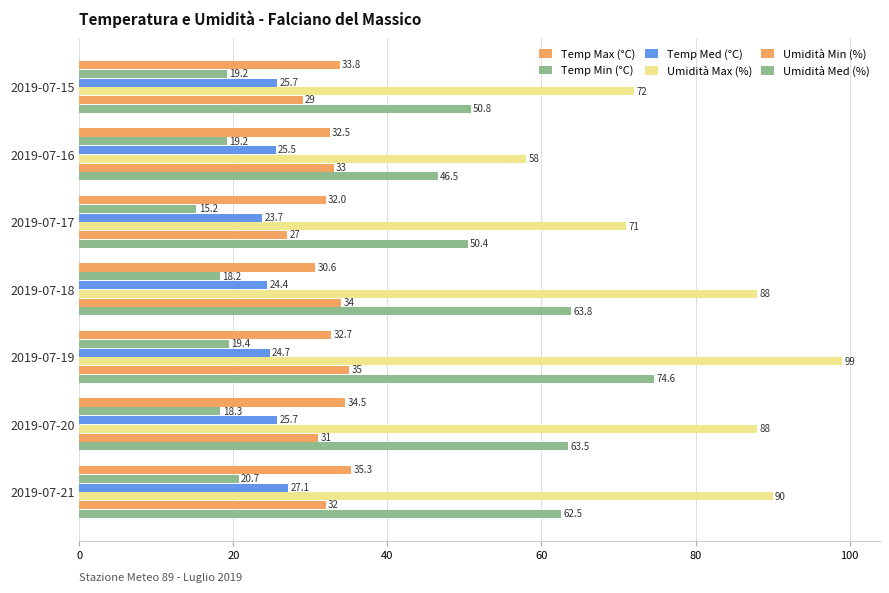

What is the difference between the maximum and minimum values in the Temp Min (°C) series?

5.5